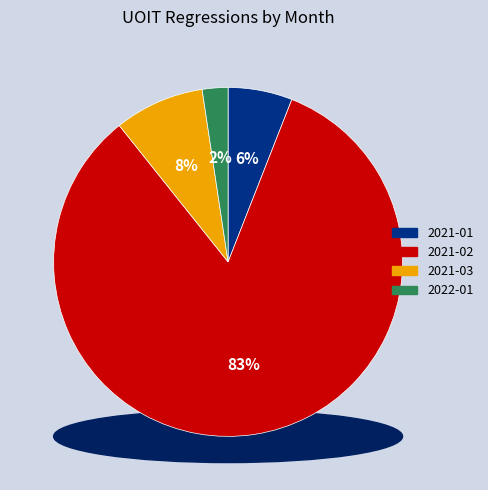

How much of the chart is everything except 2022-01?

97.6%